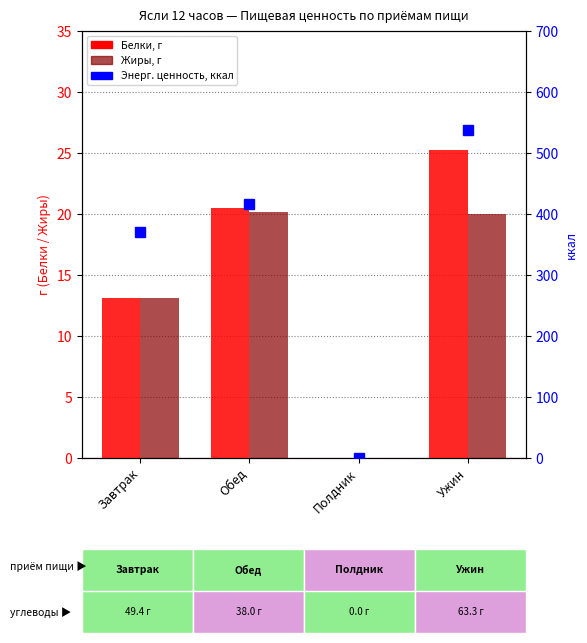

What is the total value across all series at Ужин?

583.3